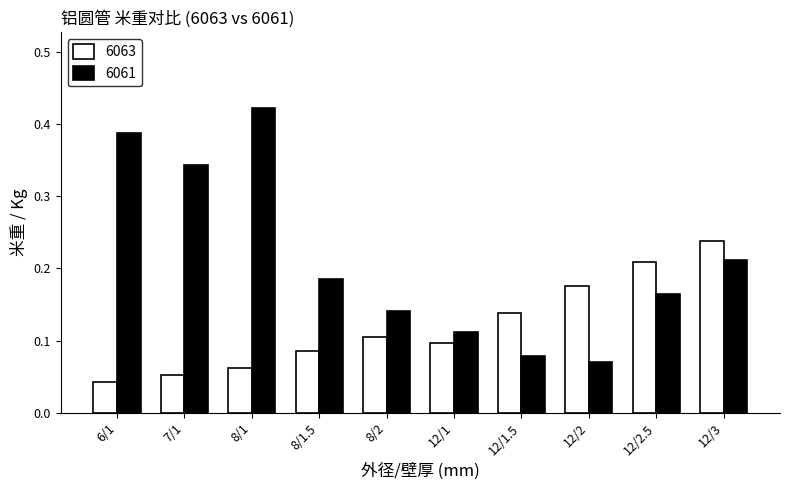

How many groups of bars are there?

10